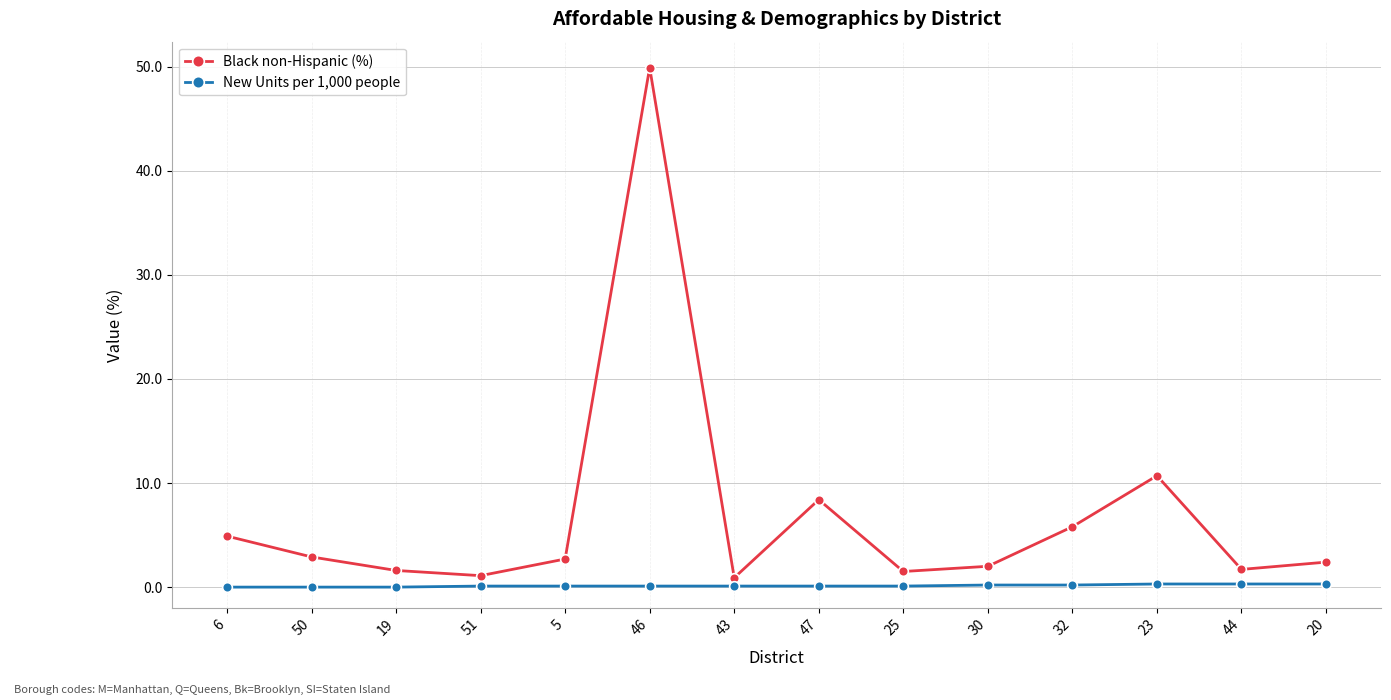

What is the value of the New Units per 1,000 people point at the 6th from the left?

0.1